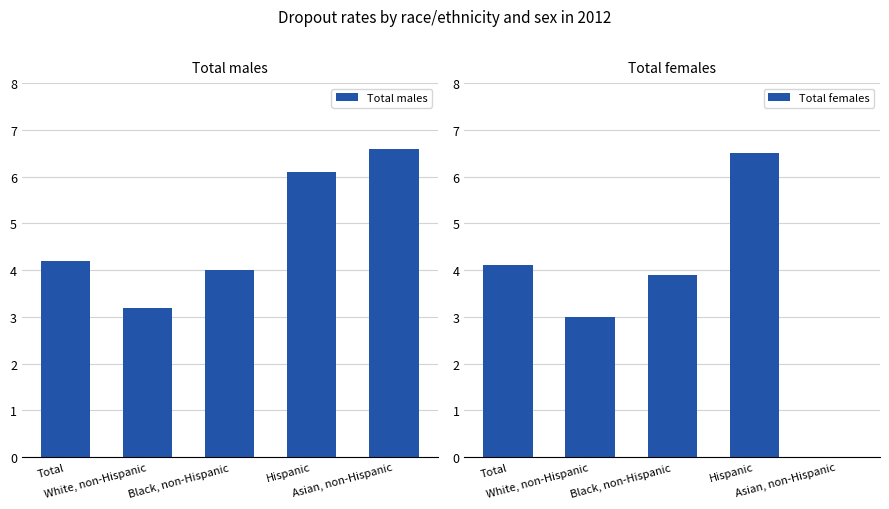

At which category is the sum across all series the highest?

Hispanic